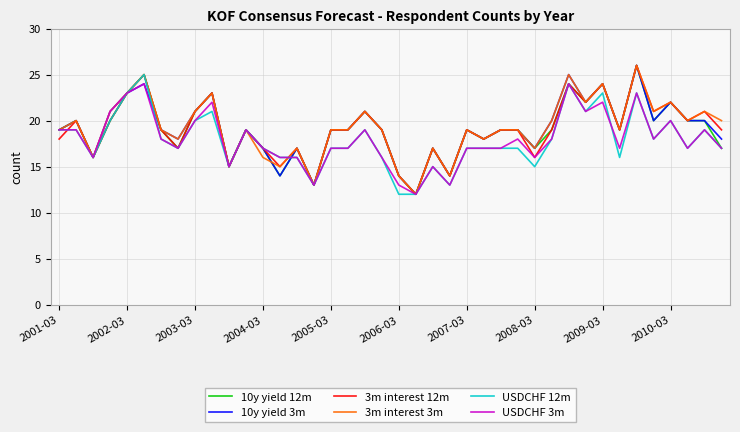

What is the maximum value for 10y yield 12m?

26